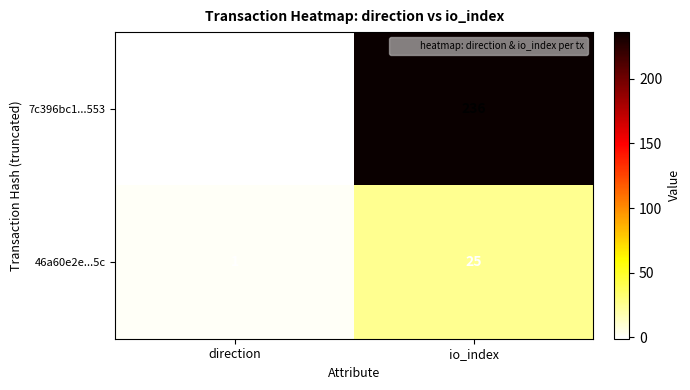

Is the value of 46a60e2e...5c at direction greater than the value of 7c396bc1...553 at io_index?

No